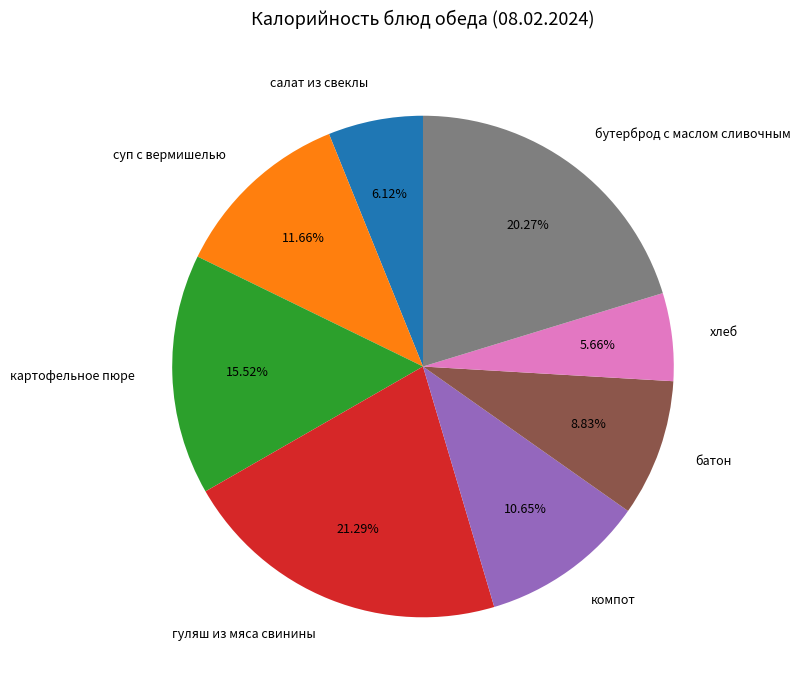

What is the ratio of the value at батон to the value at бутерброд с маслом сливочным?

0.4